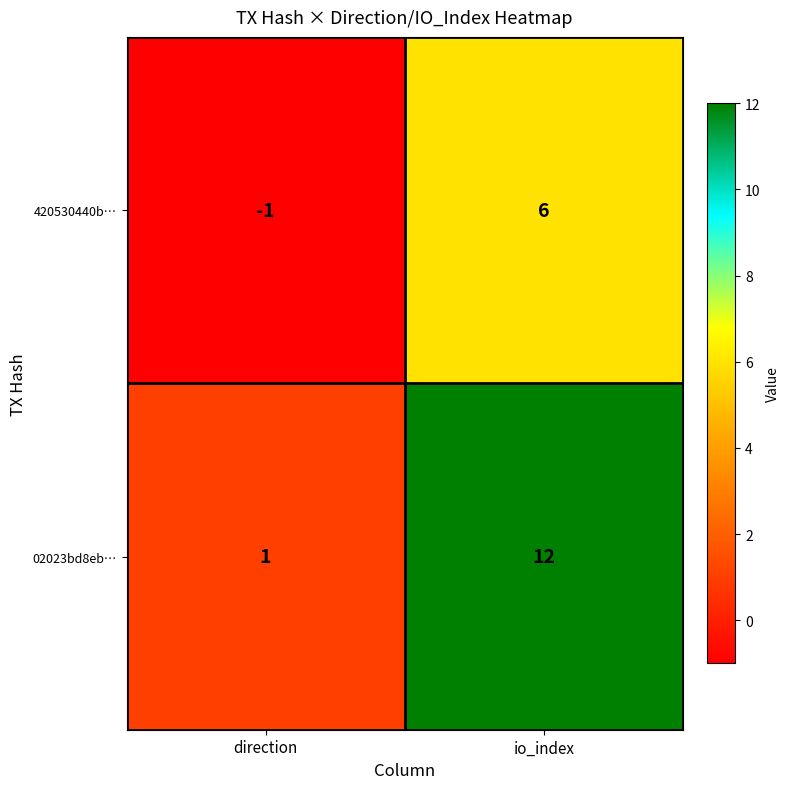

At how many categories does at least one series exceed 4?

1